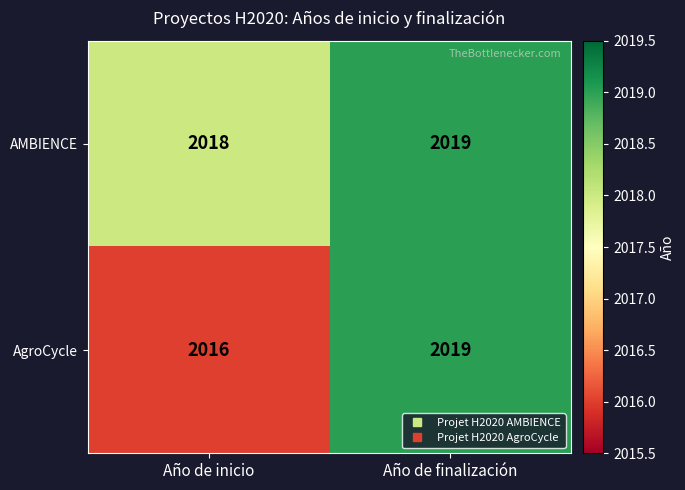

Reading right to left, what are all the values shown in this chart?

AMBIENCE: 2019	2018
AgroCycle: 2019	2016